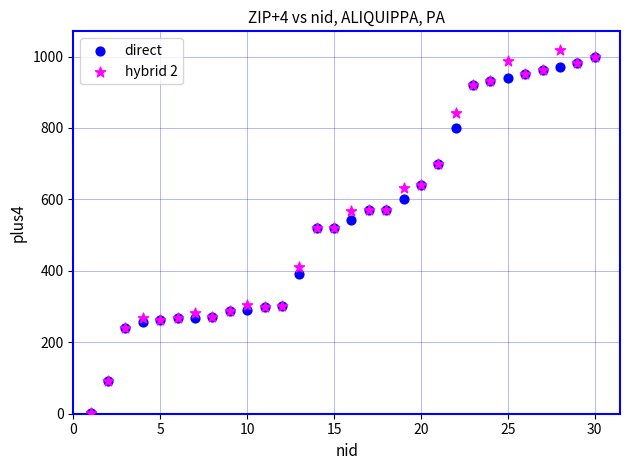

What are all the series names shown in the legend?

direct, hybrid 2